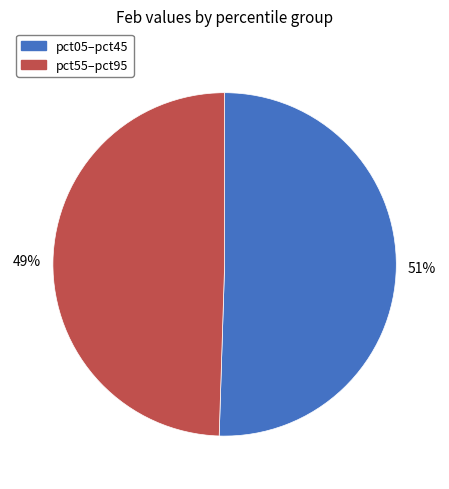

Is there a majority slice in this chart?

Yes